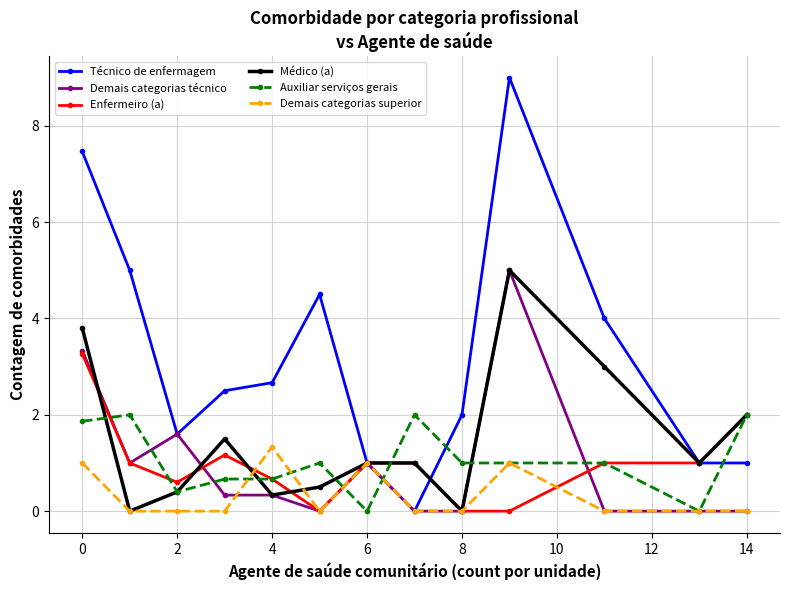

At how many categories does at least one series exceed 3?

5